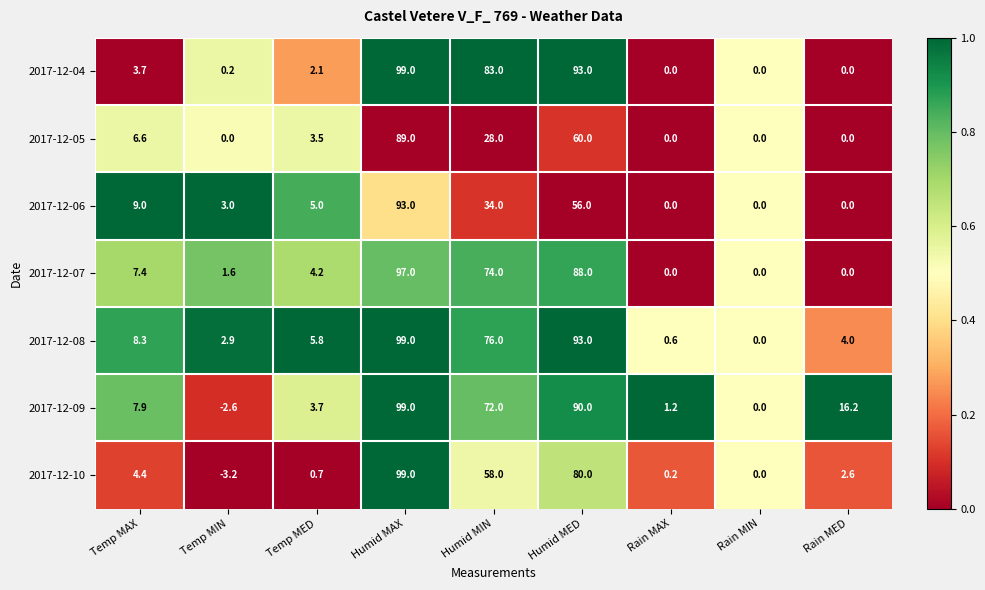

Is the value of 2017-12-05 at Humid MIN greater than the value of 2017-12-06 at Humid MED?

No